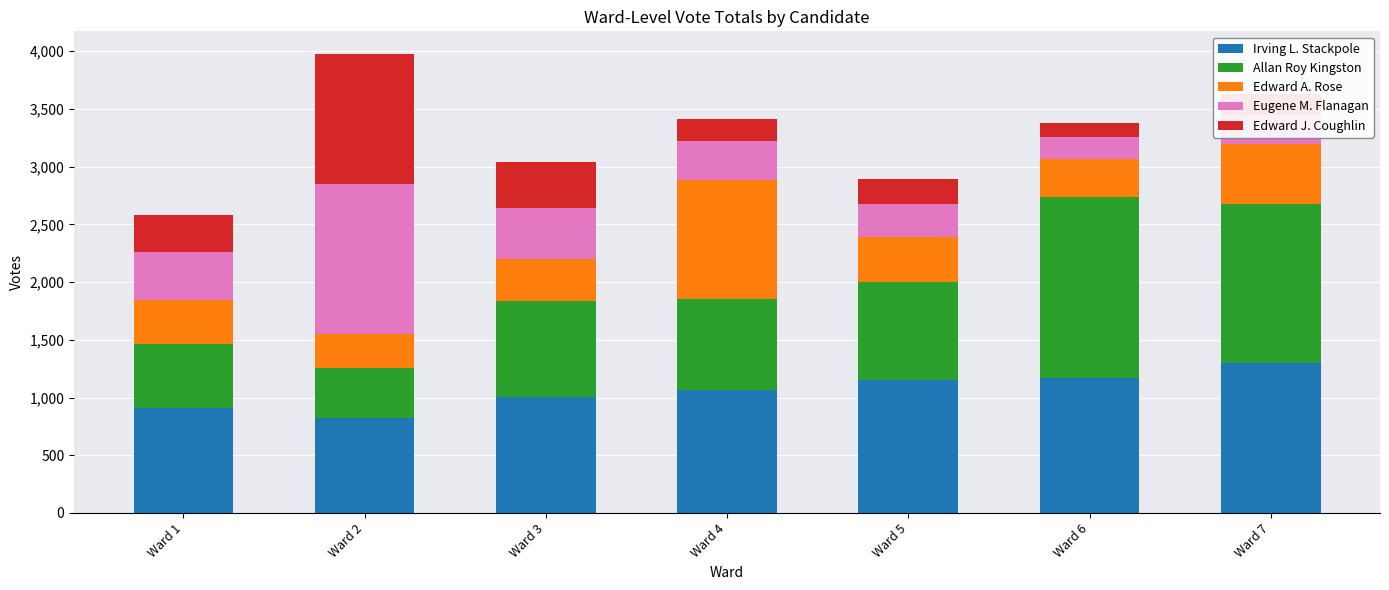

How many distinct data groups are displayed?

5